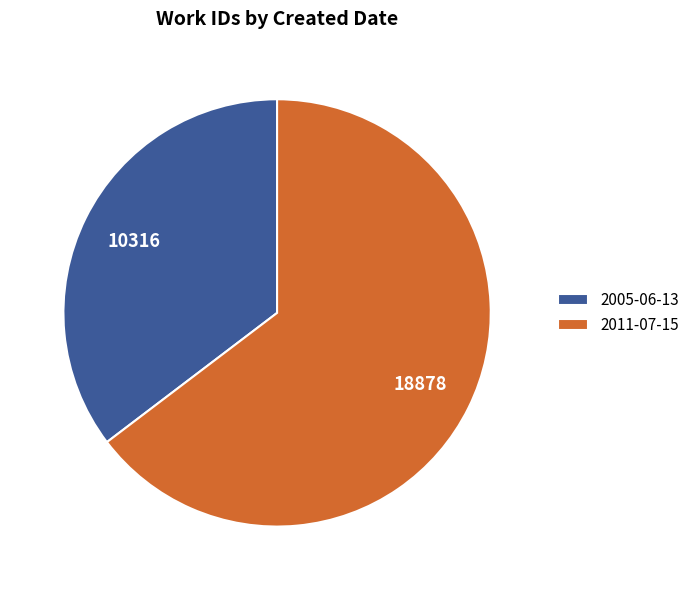

Is the sum of 2005-06-13 and 2011-07-15 greater than half?

Yes